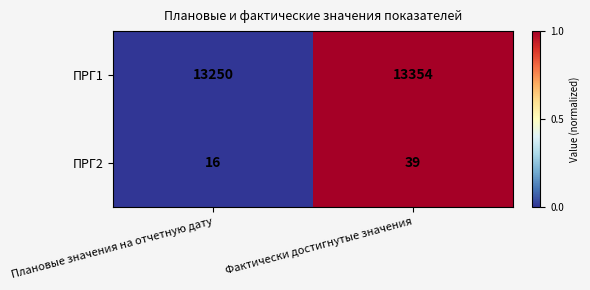

Reading left to right, what are all the values shown in this chart?

ПРГ1: Плановые значения на отчетную дату=13250	Фактически достигнутые значения=13354
ПРГ2: Плановые значения на отчетную дату=16	Фактически достигнутые значения=39